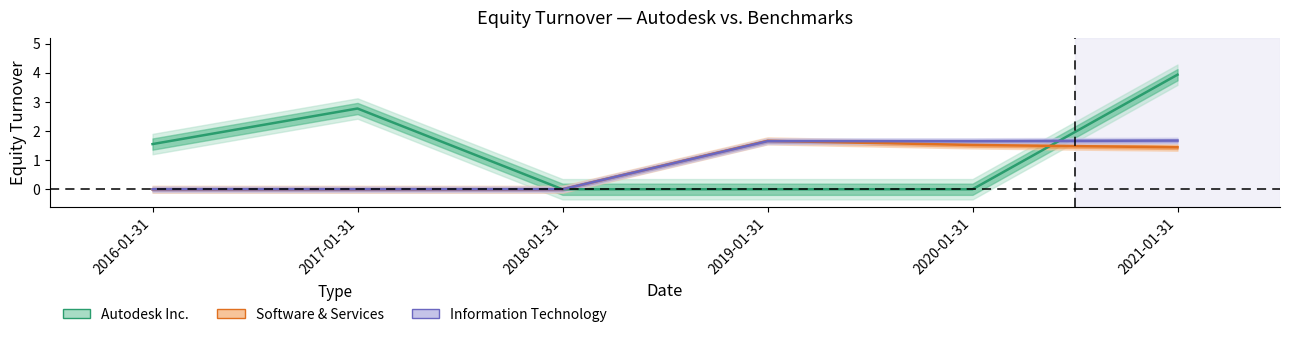

List the series in order of their peak value, lowest first.

Software & Services, Information Technology, Autodesk Inc.